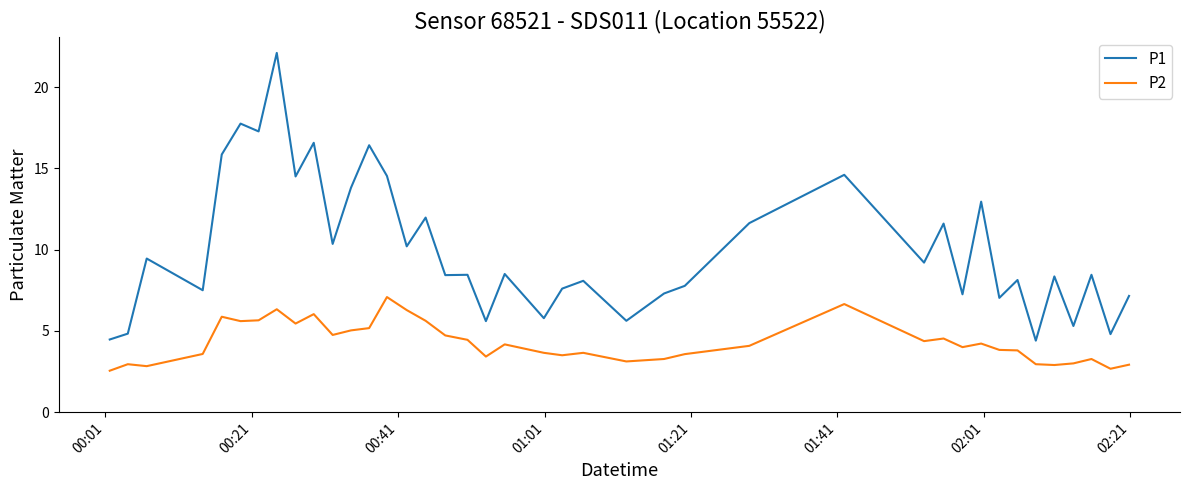

Rank the series by their average value, from lowest to highest.

P2, P1